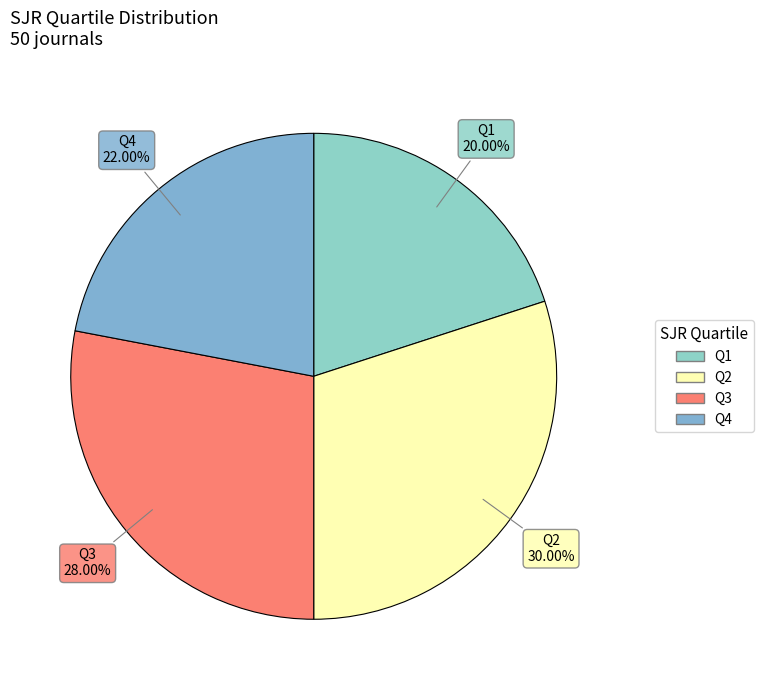

Does Q3 account for over 50% of the chart?

No